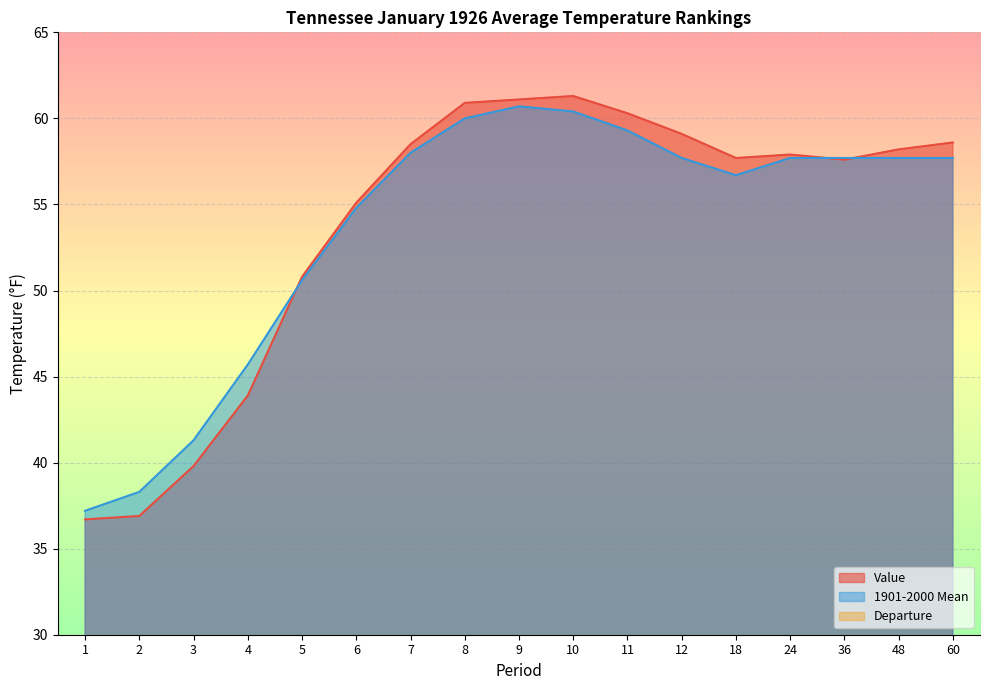

True or false: Departure and 1901-2000 Mean cross at least once.

False